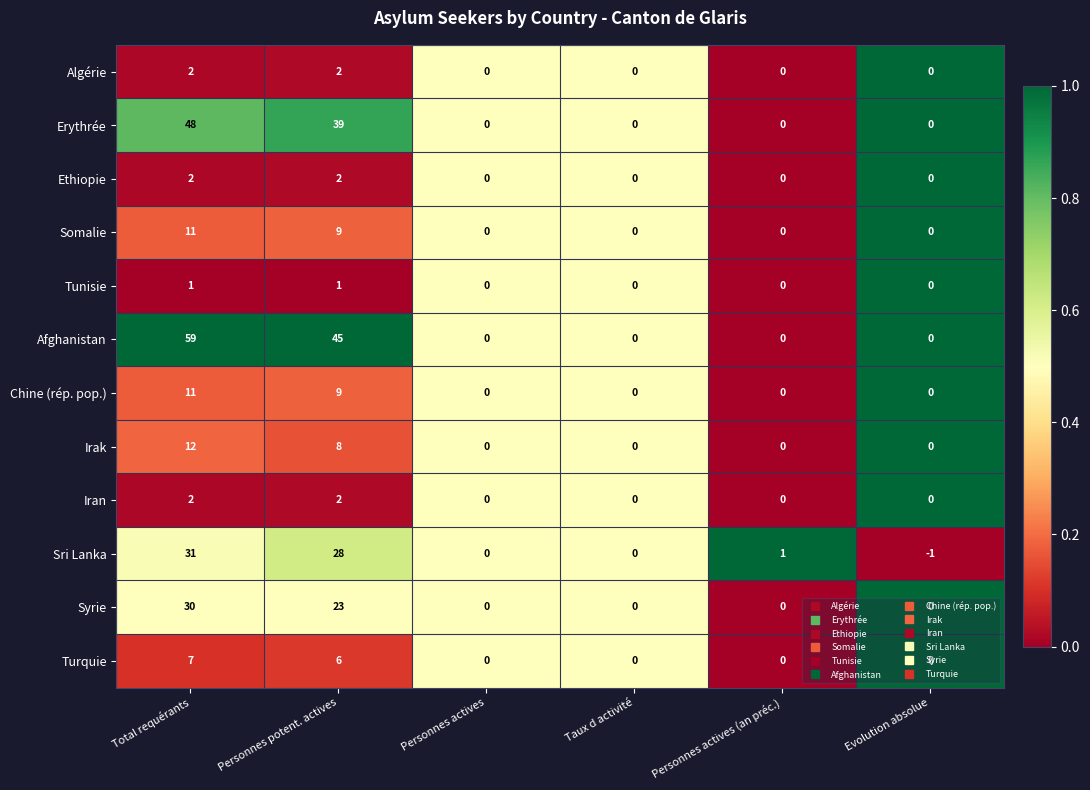

What is the approximate value of Chine (rép. pop.) at Personnes potent. actives, to the nearest 5?

10